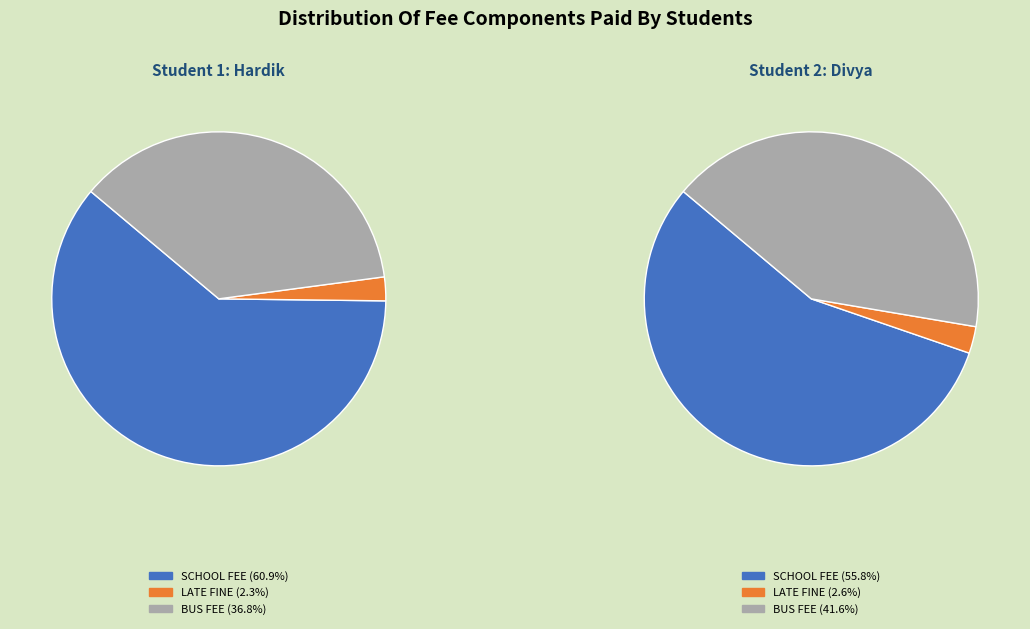

Rank the series at HARDIK RAJESH CHAUHAN (13910) from lowest to highest value.

LATE FINE, BUS FEE, SCHOOL FEE